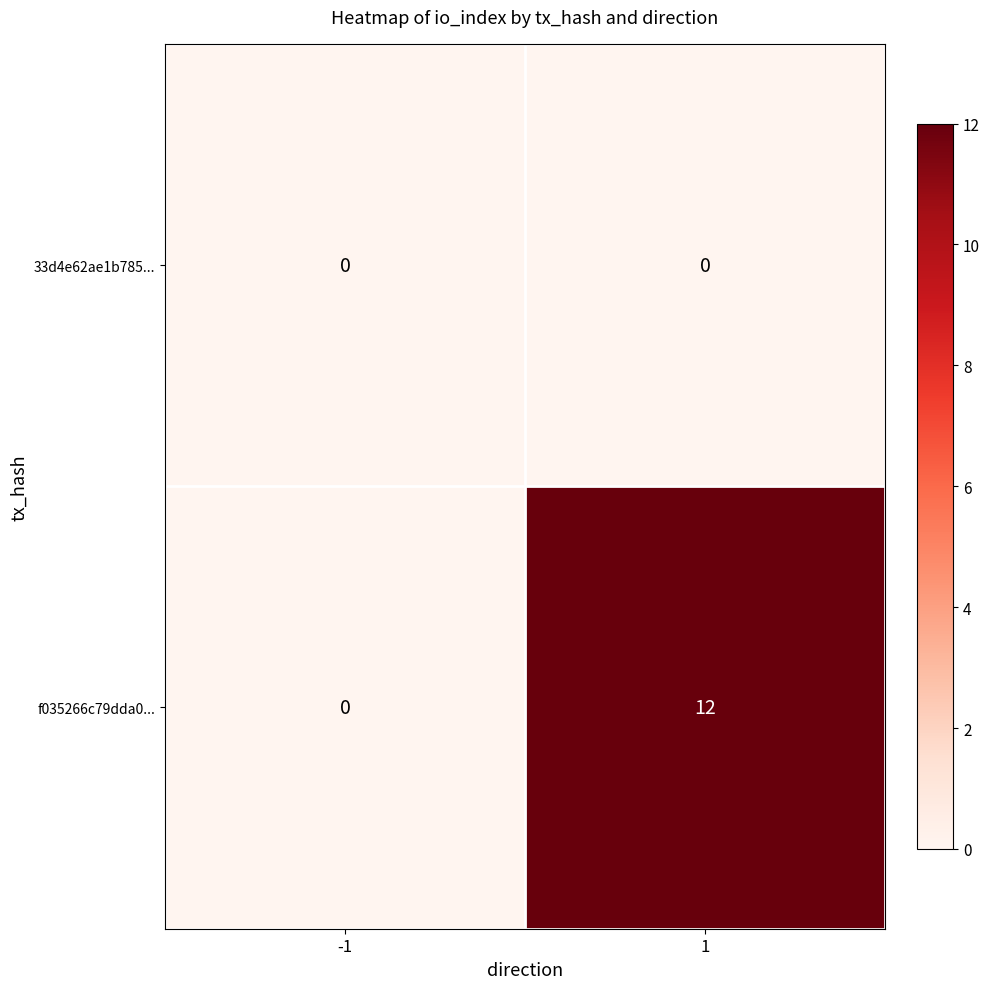

List the series in order of their overall mean, lowest first.

33d4e62ae1b785..., f035266c79dda0...